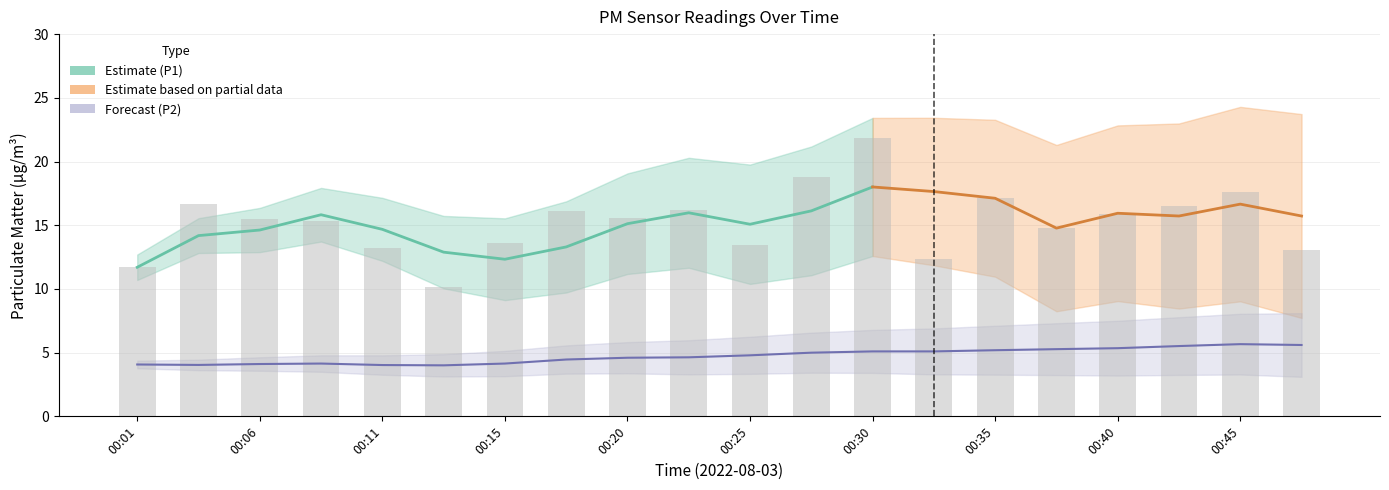

The value at 00:28 is 18.8. True or false?

True